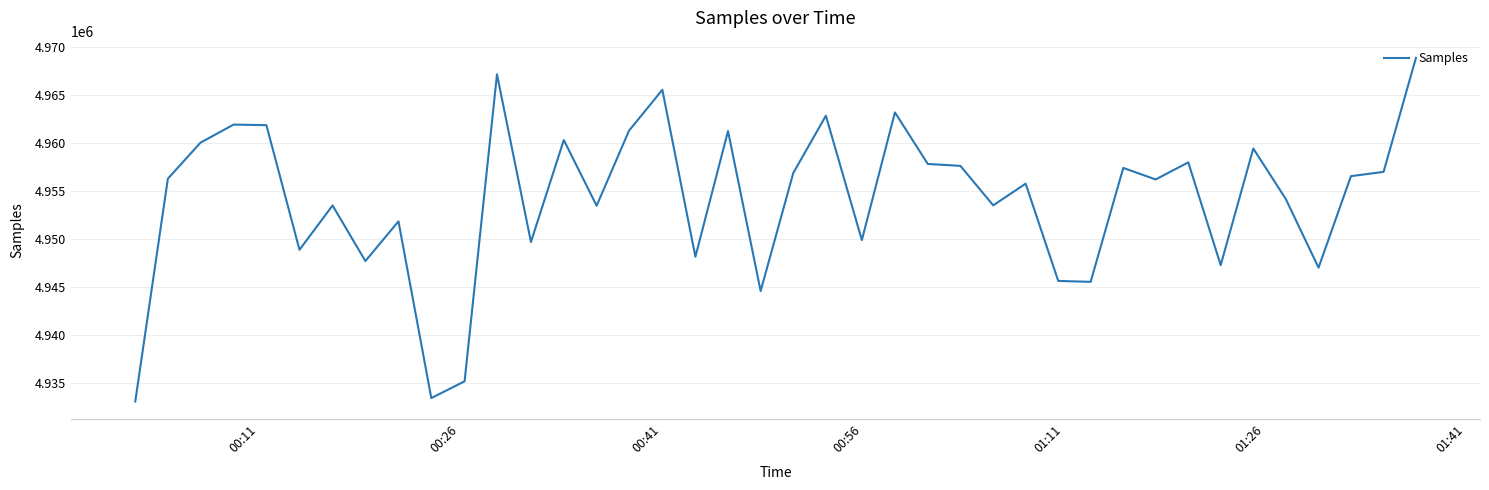

What is the difference between the maximum and minimum values?

35851